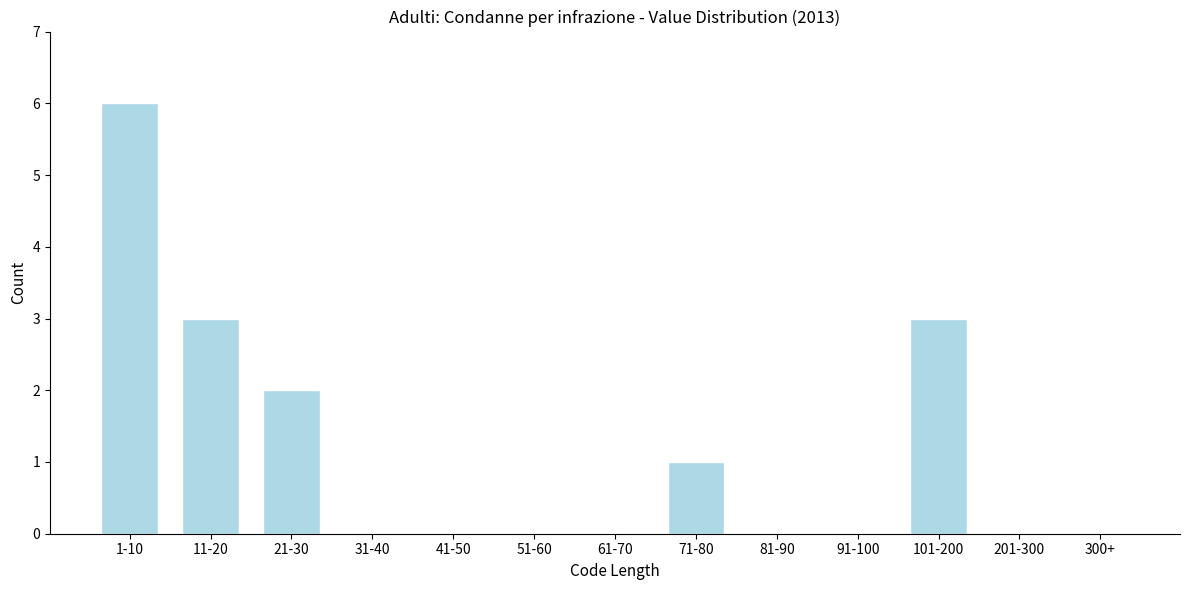

Reading right to left, what are all the values shown in this chart?

300+=0	201-300=0	101-200=3	91-100=0	81-90=0	71-80=1	61-70=0	51-60=0	41-50=0	31-40=0	21-30=2	11-20=3	1-10=6